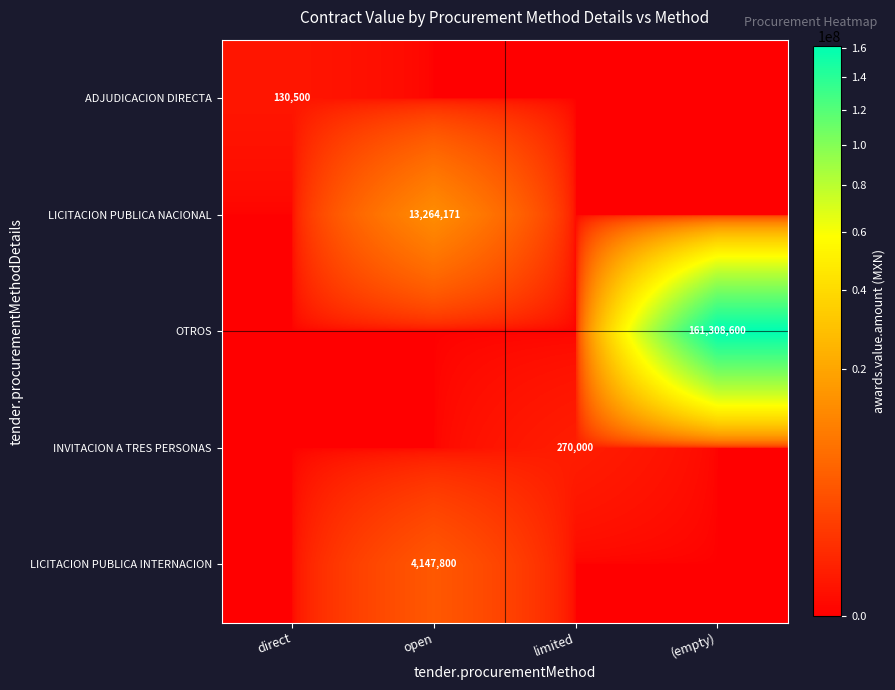

The ADJUDICACION DIRECTA series shows 130500 at direct. True or false?

True